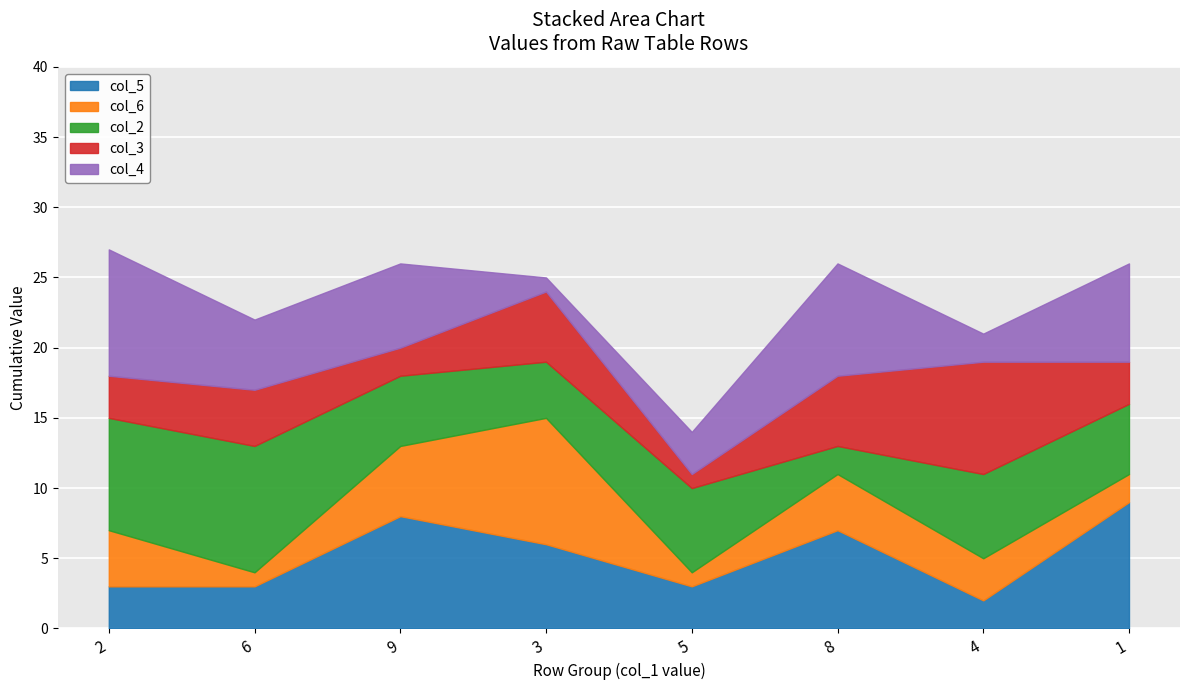

True or false: col_5 has a value of 14 at 9.

False